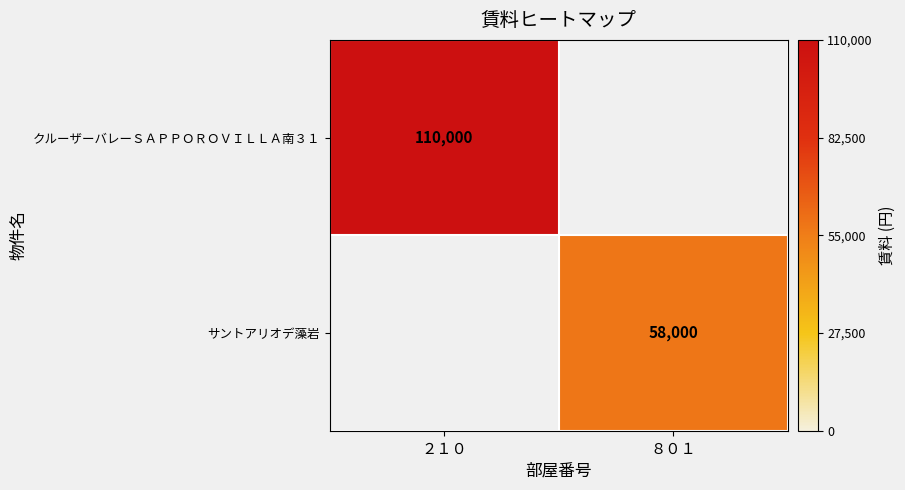

At how many categories does at least one series exceed 63626?

1